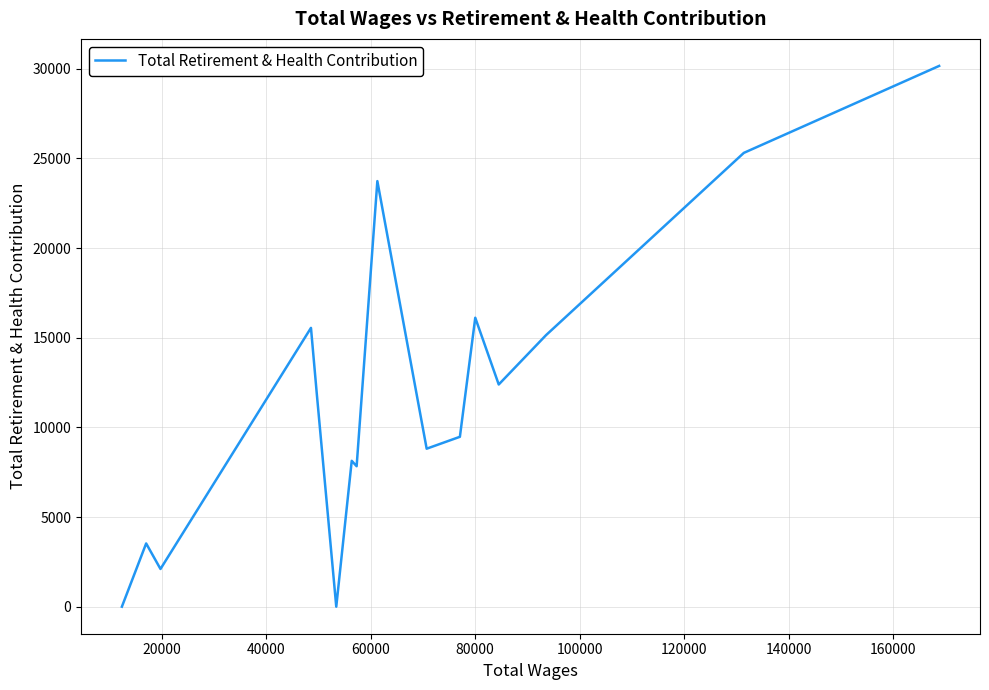

What is the greatest value displayed?

30154